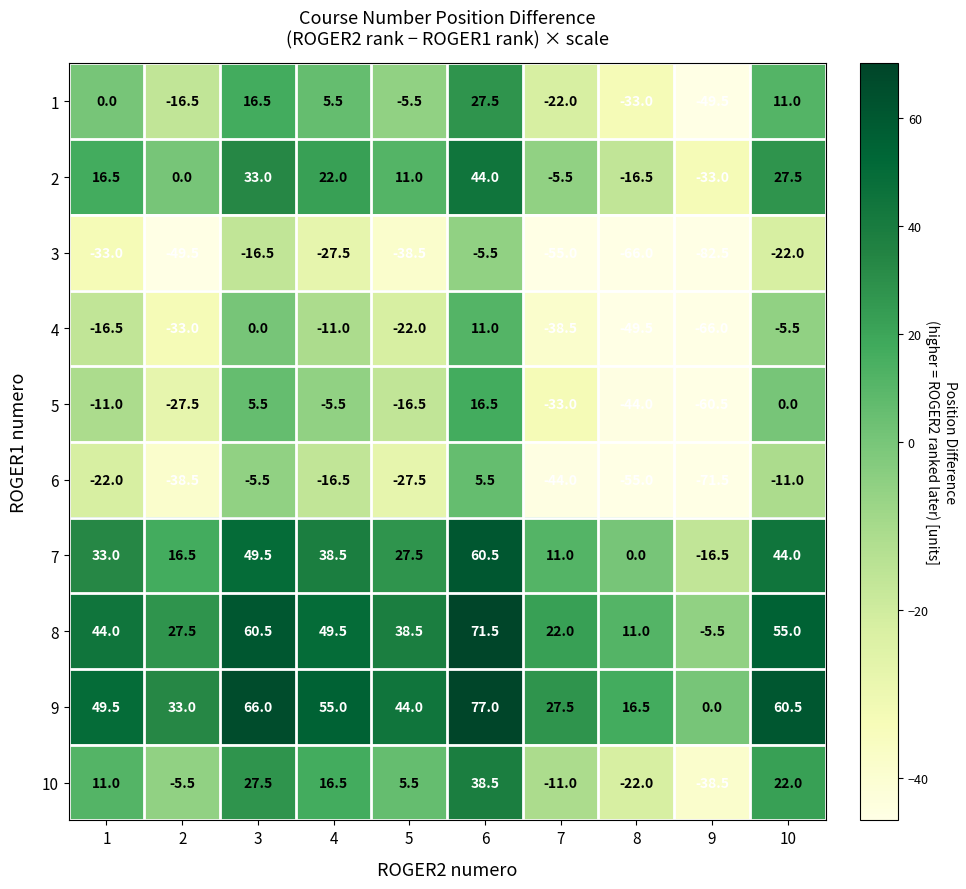

The value of 4 at 5 is -13.9. True or false?

False